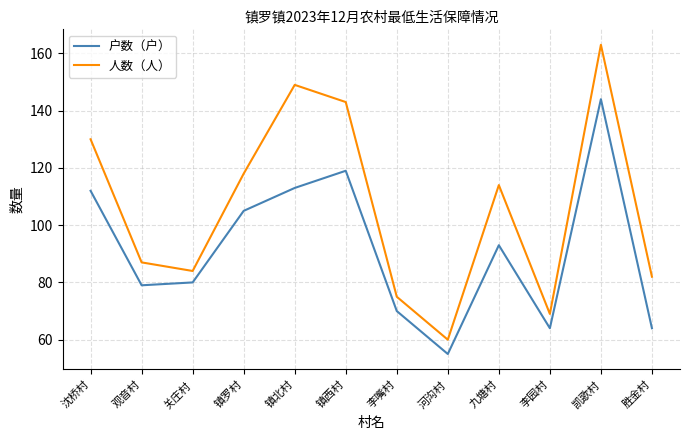

Is it true that 户数（户） equals 58 at 镇西村?

False